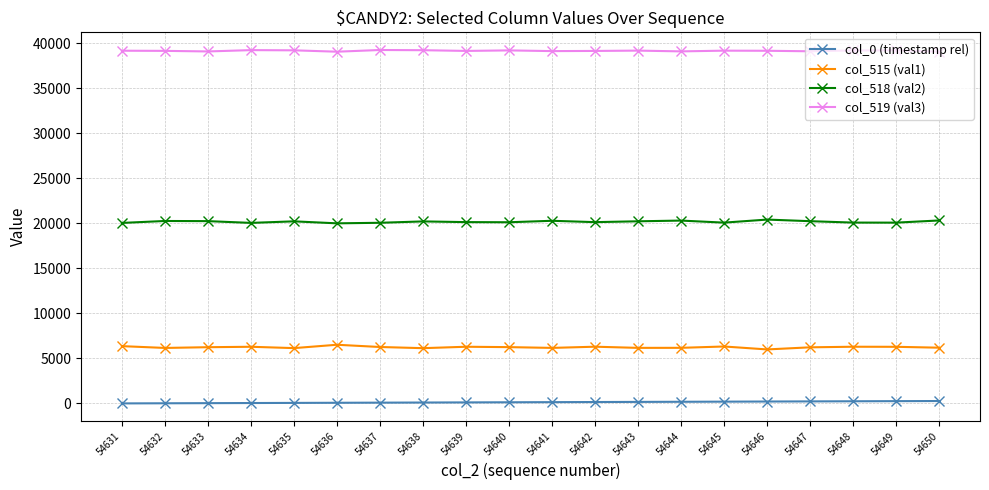

What are all the series names shown in the legend?

col_0 (timestamp rel), col_515 (val1), col_518 (val2), col_519 (val3)